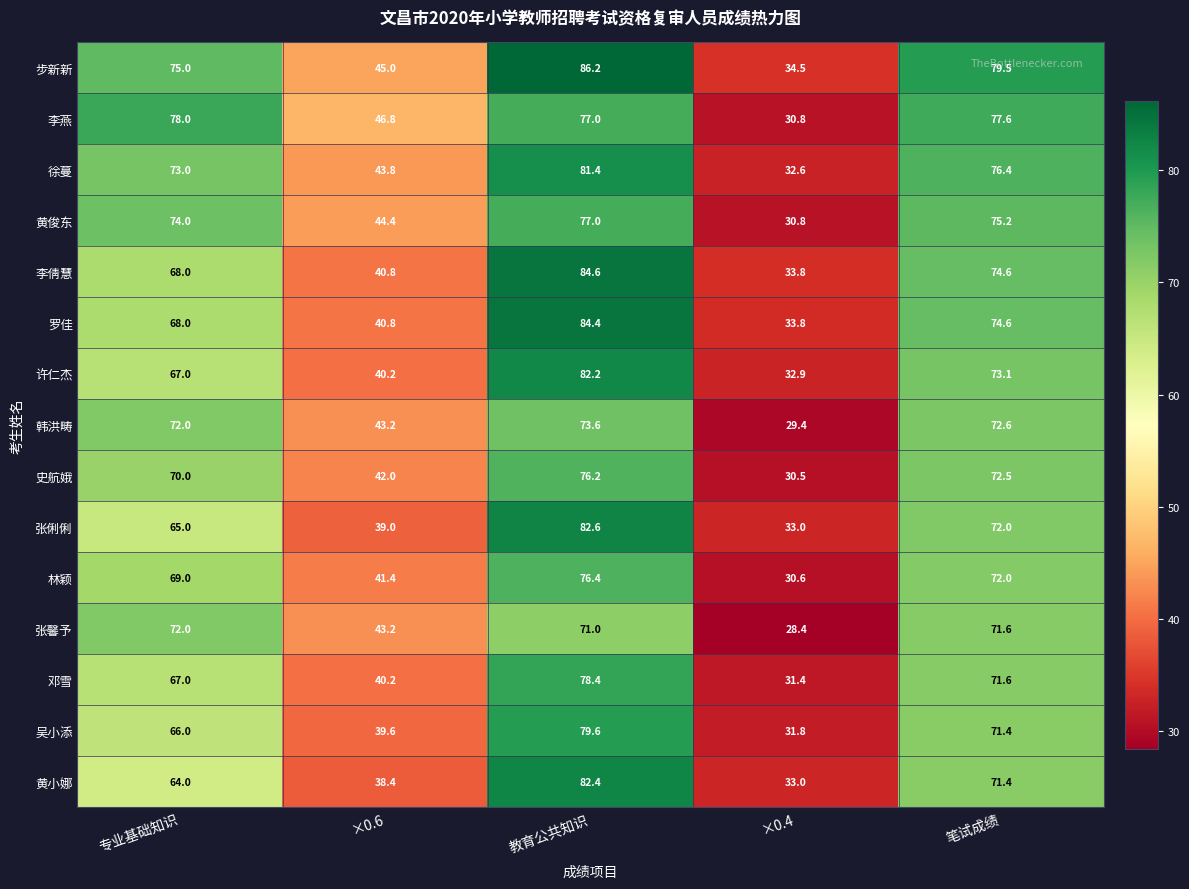

Which category has the highest value across all series?

教育公共知识